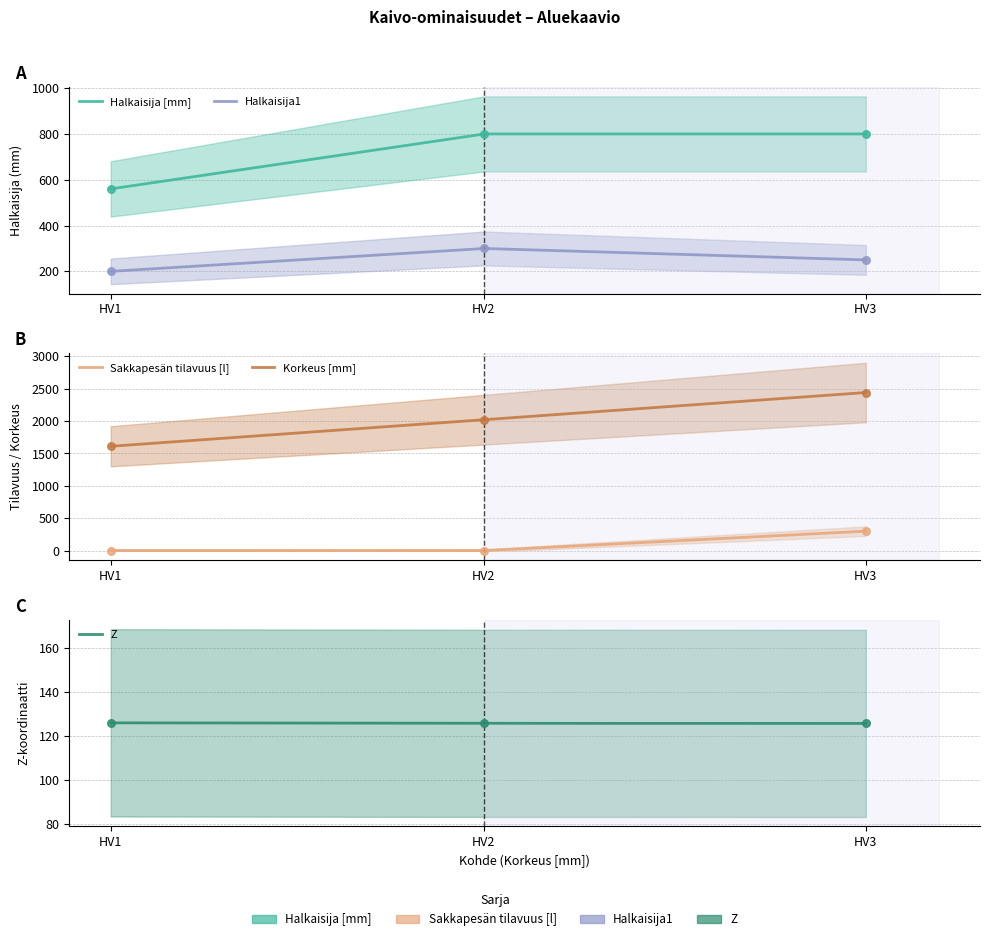

At how many categories does at least one series exceed 418?

3